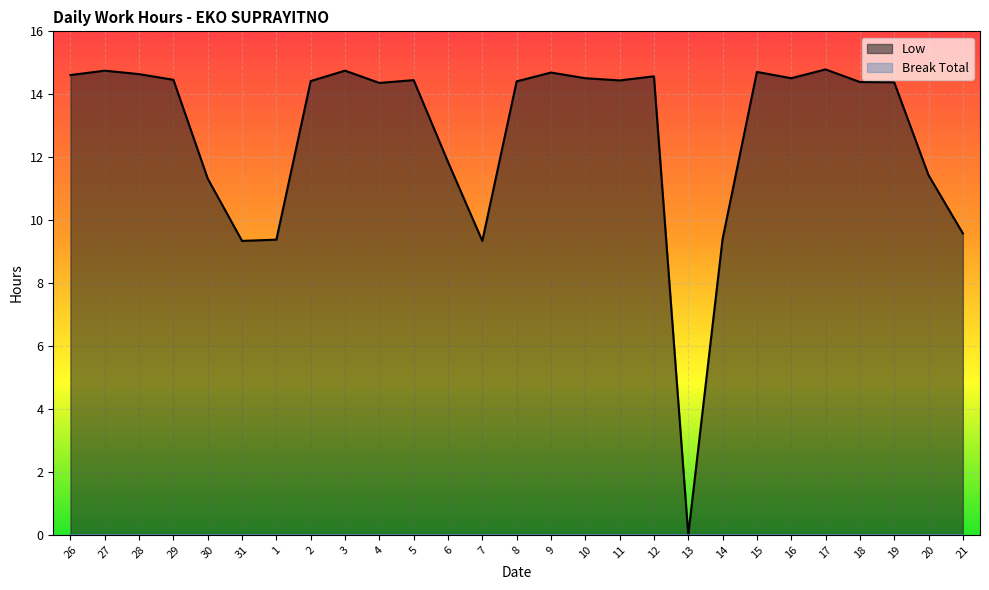

What is the approximate value at 7?

9.3